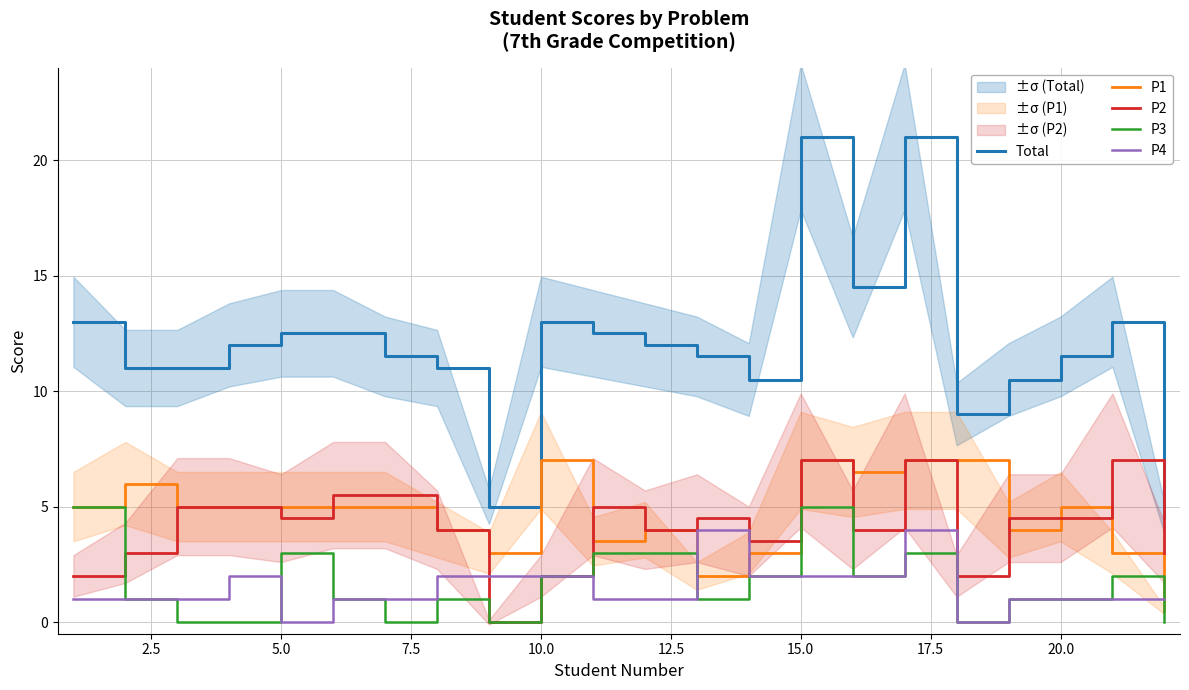

What is the highest value of the P1 series?

7.0